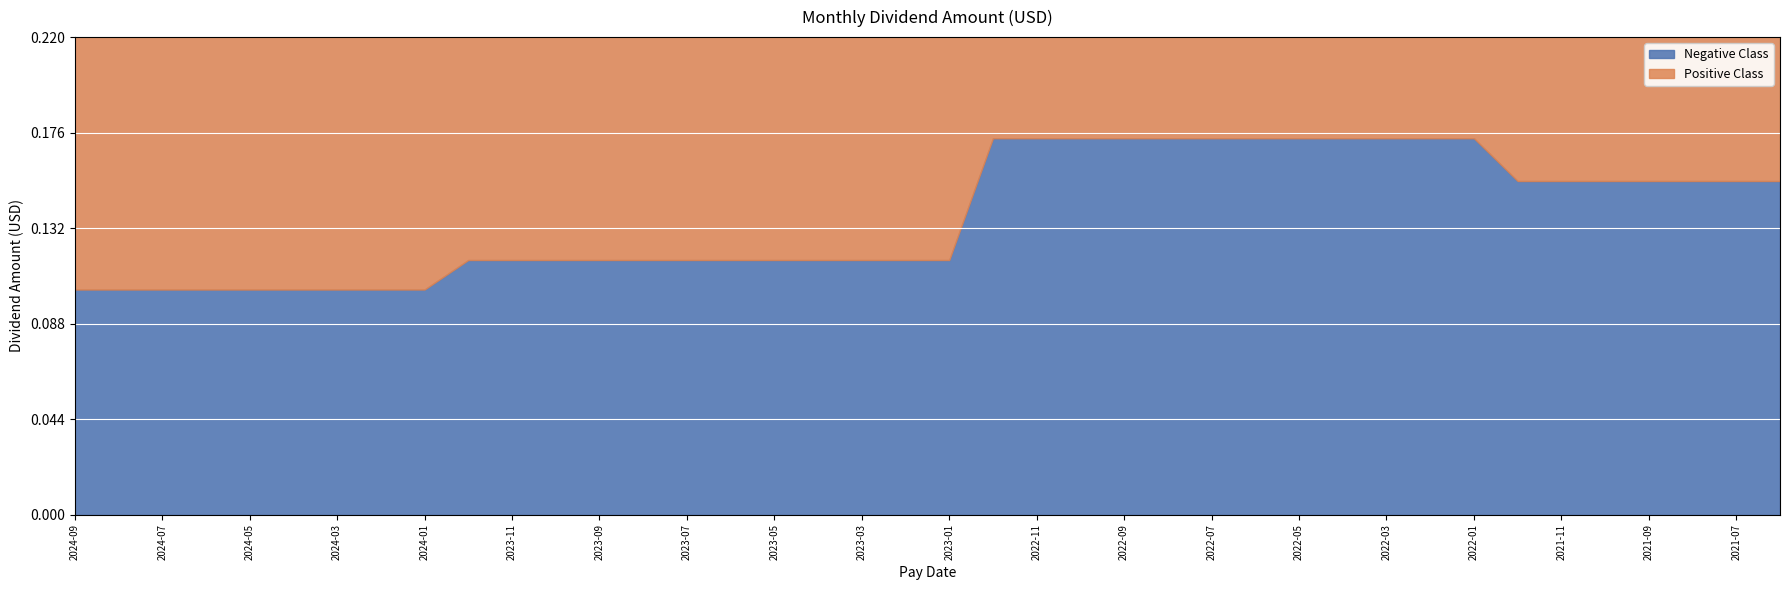

What is the greatest value displayed?

0.2